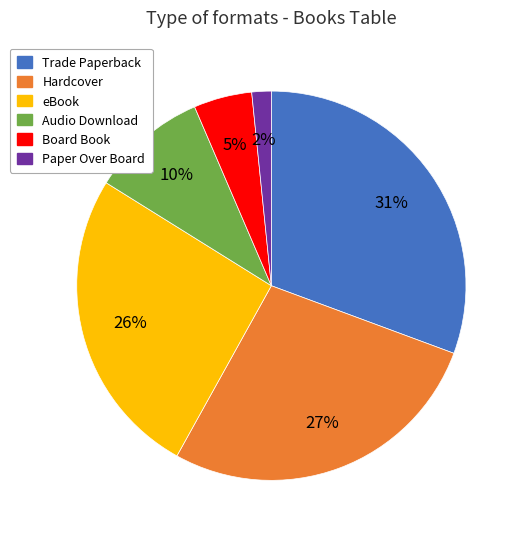

Do Trade Paperback and Board Book together represent more than half of the pie?

No